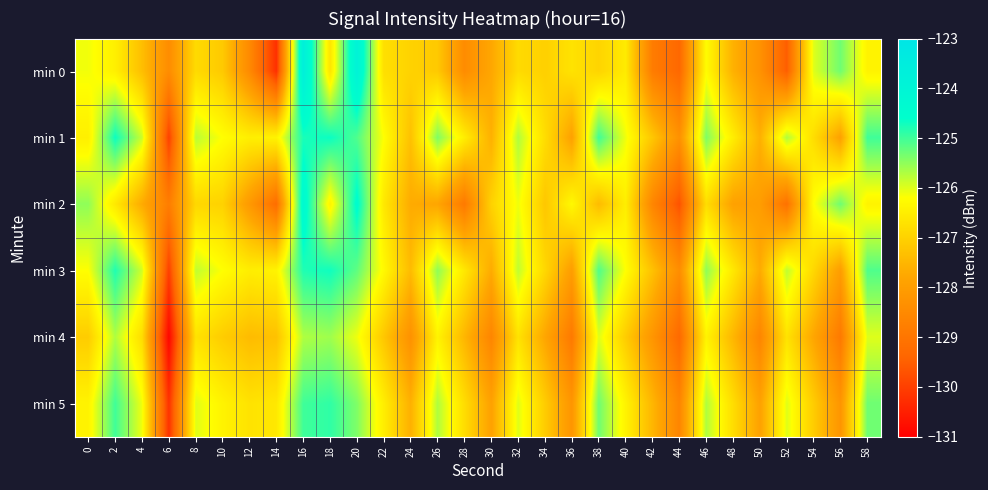

Which series has the largest total across all categories?

min 1